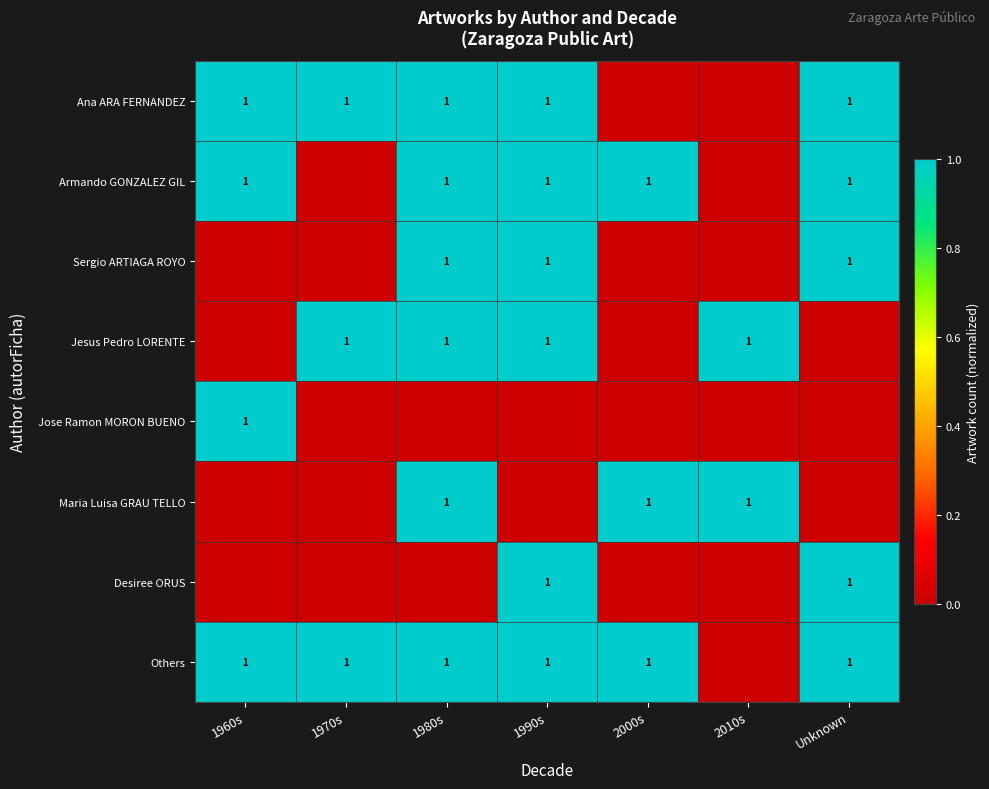

Is it true that Ana ARA FERNANDEZ equals 2 at 1980s?

False